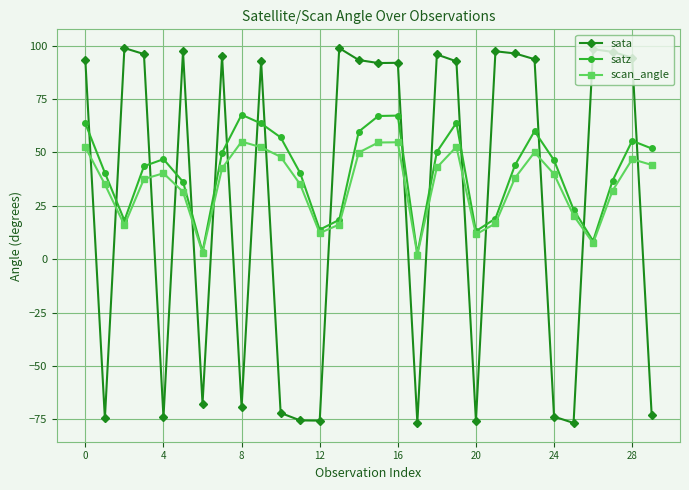

What is the average value of the scan_angle series?

34.7